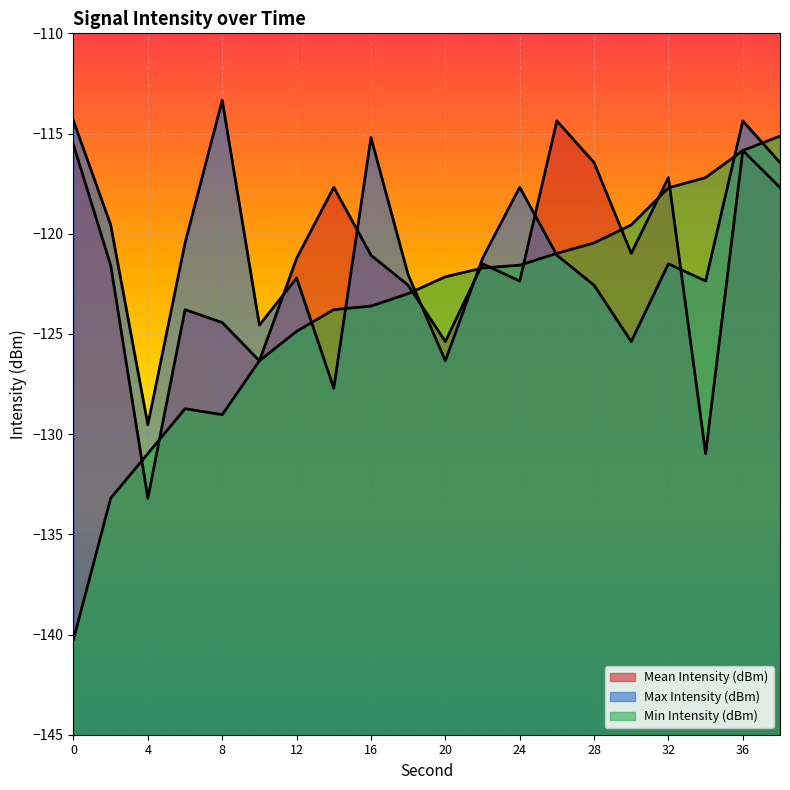

Which series has the largest range (max minus min)?

Min Intensity (dBm)